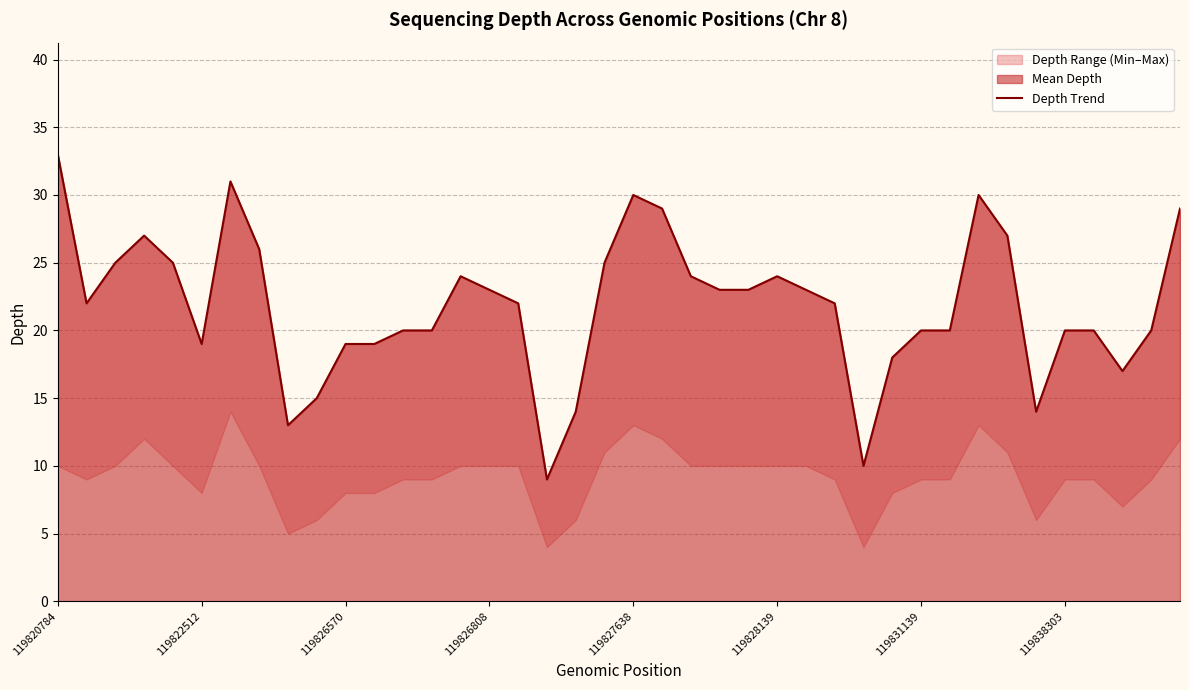

At which category does the data reach its first local valley?

119822512